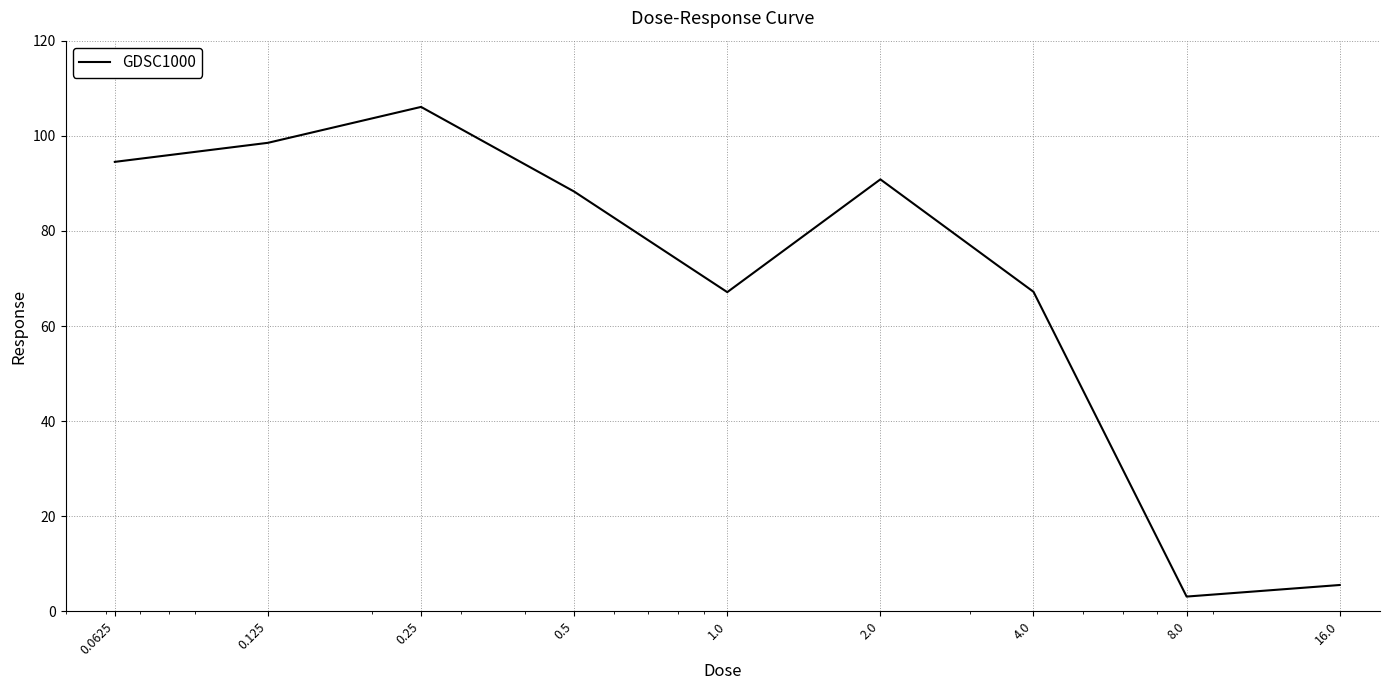

How many interior local valleys (lower than both neighbors) does the data have?

2